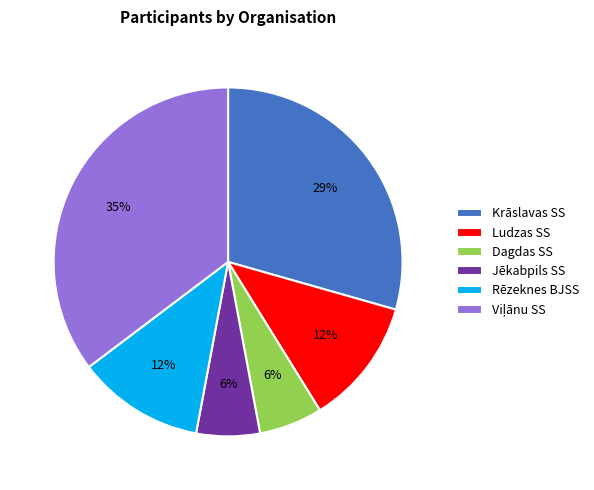

Between Ludzas SS and Jēkabpils SS, which is larger?

Ludzas SS